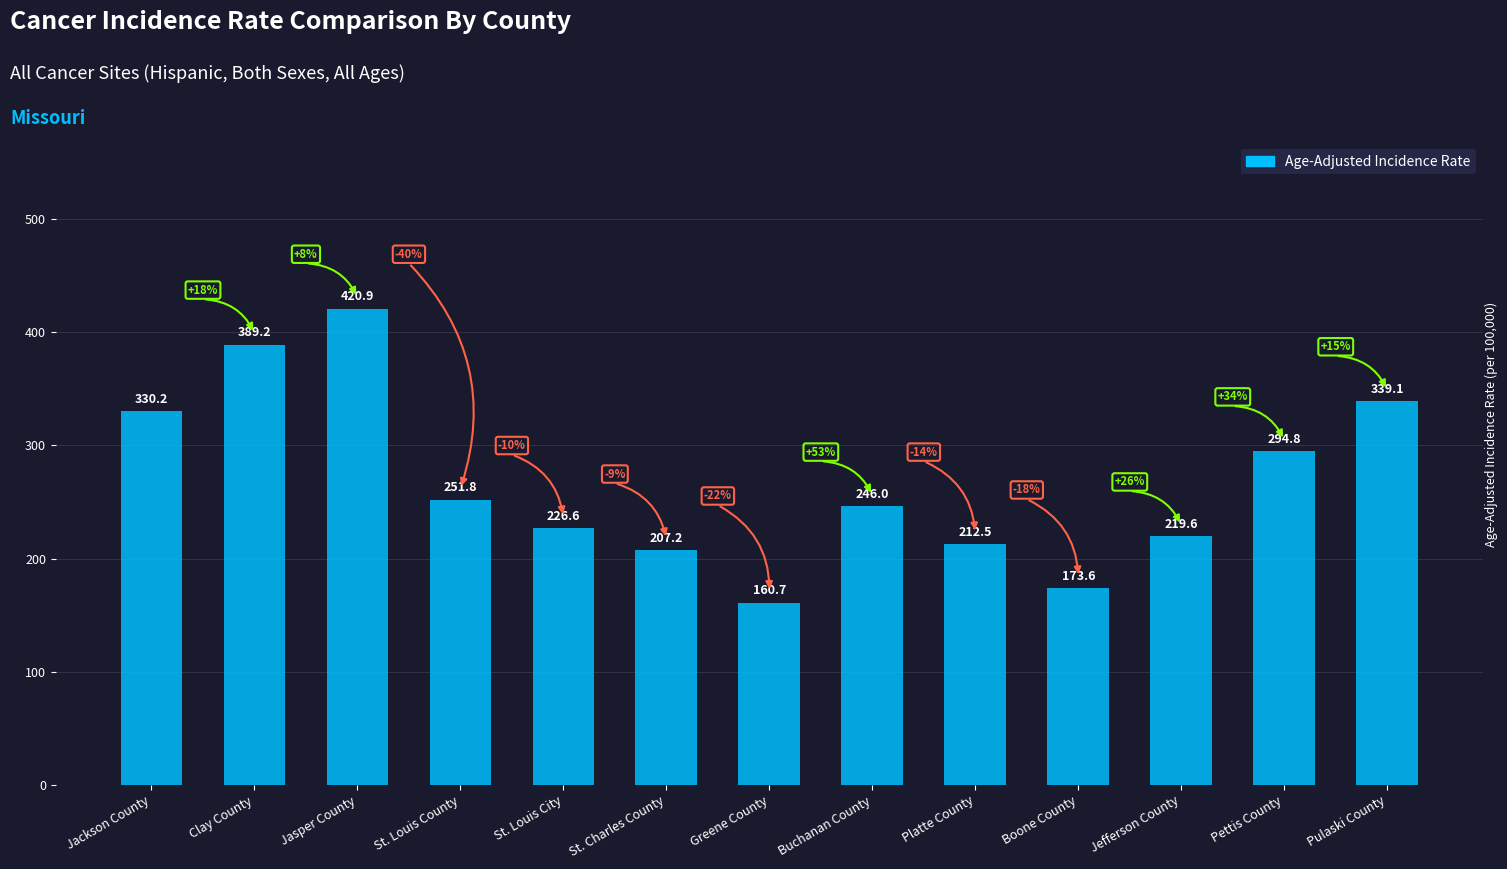

What is the difference between the maximum and second lowest values?

247.3